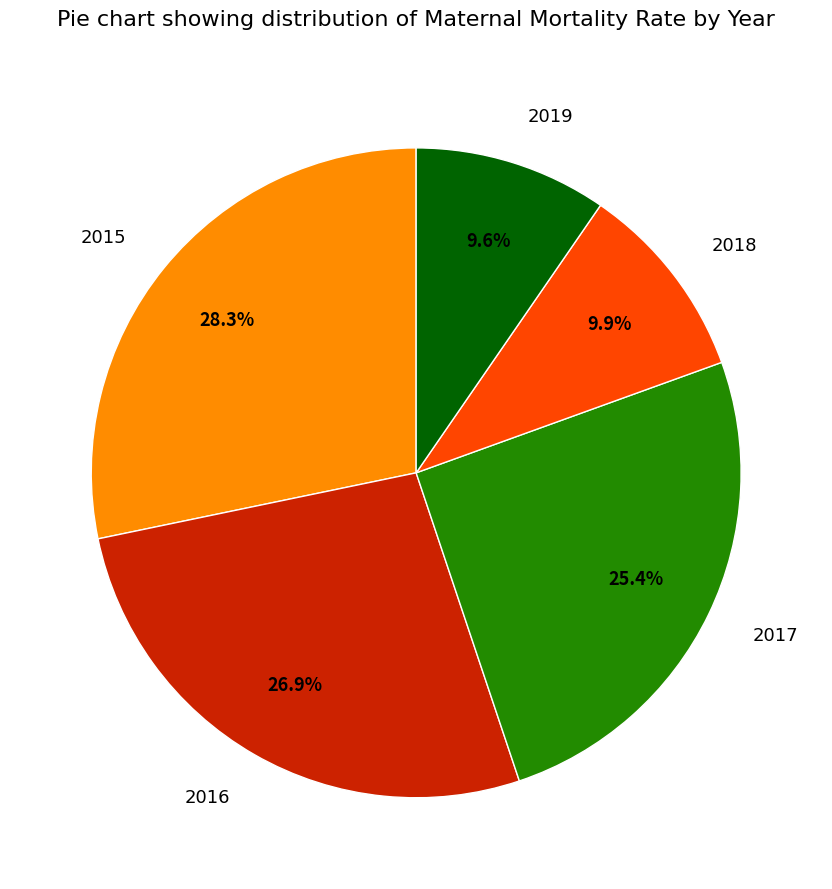

How many segments does this pie chart have?

5